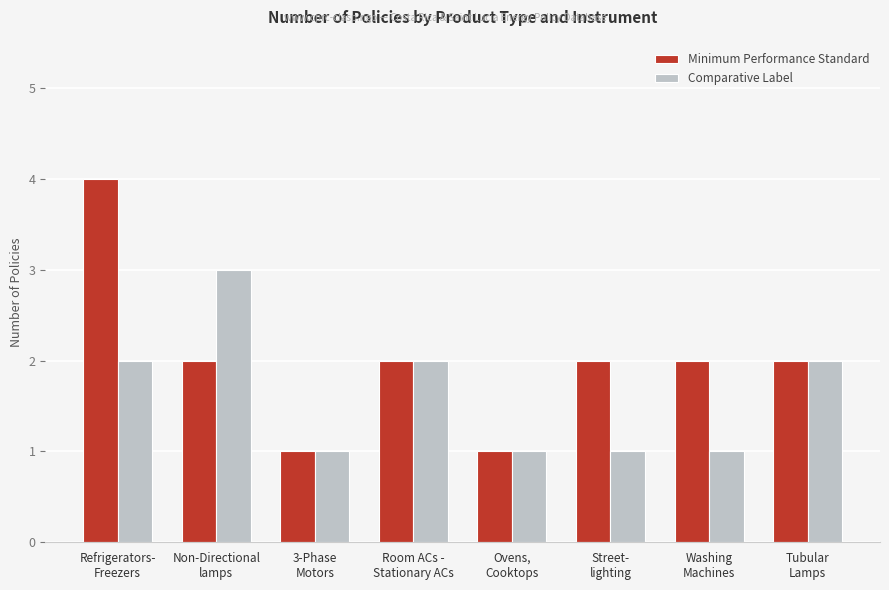

Rank the series by their average value, from highest to lowest.

Minimum Performance Standard, Comparative Label